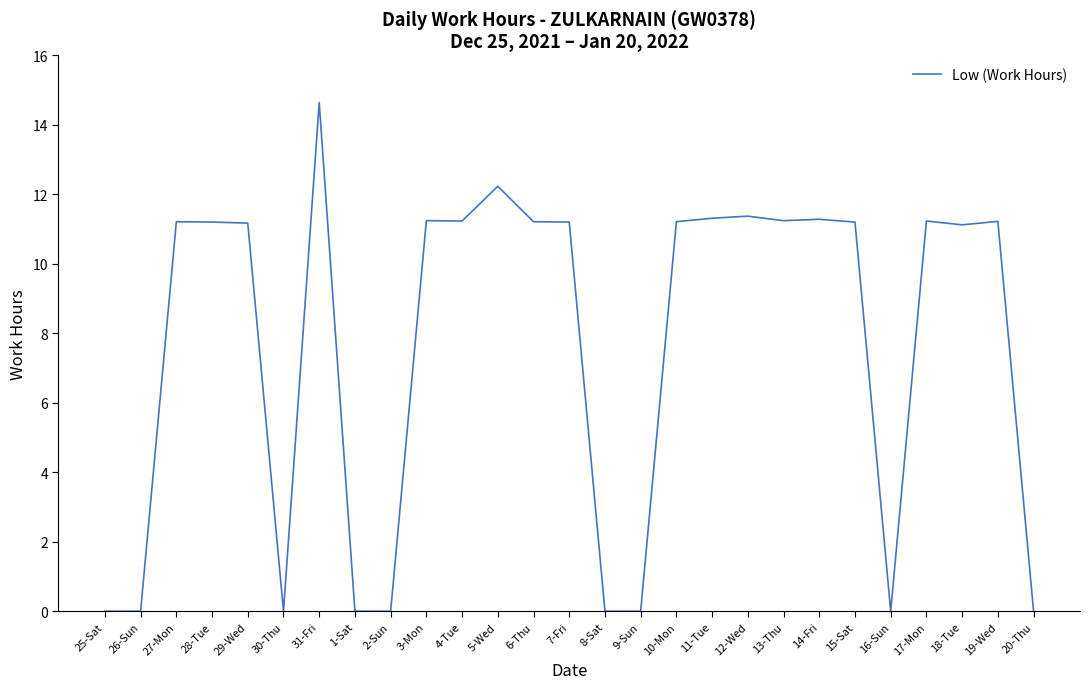

What is the approximate value at 19-Wed?

11.2